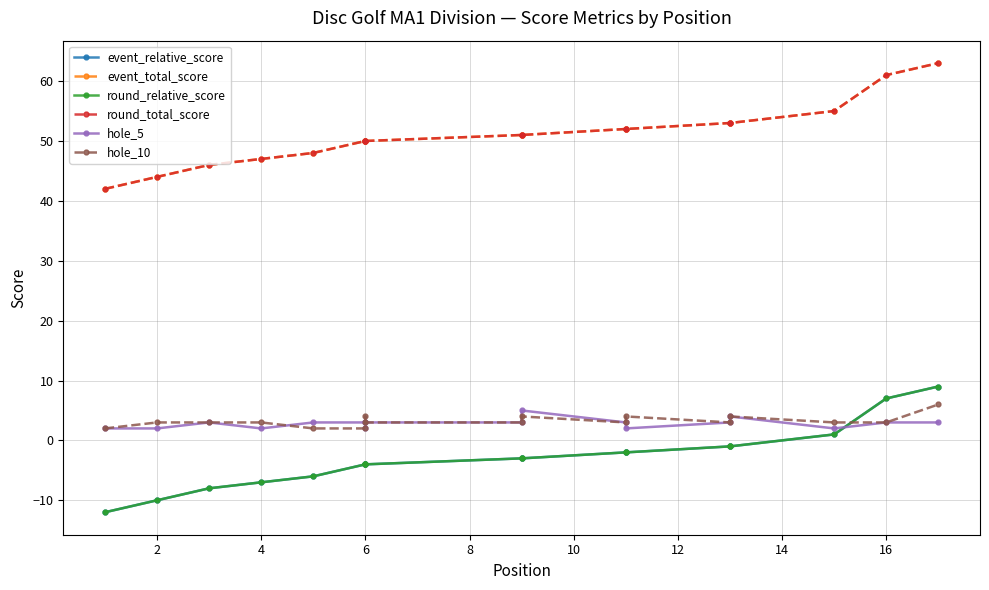

True or false: round_total_score and event_total_score intersect in this chart.

False